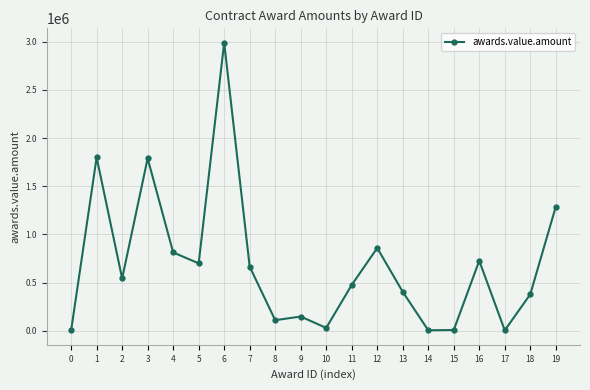

What is the maximum value shown in the chart?

2991000.0